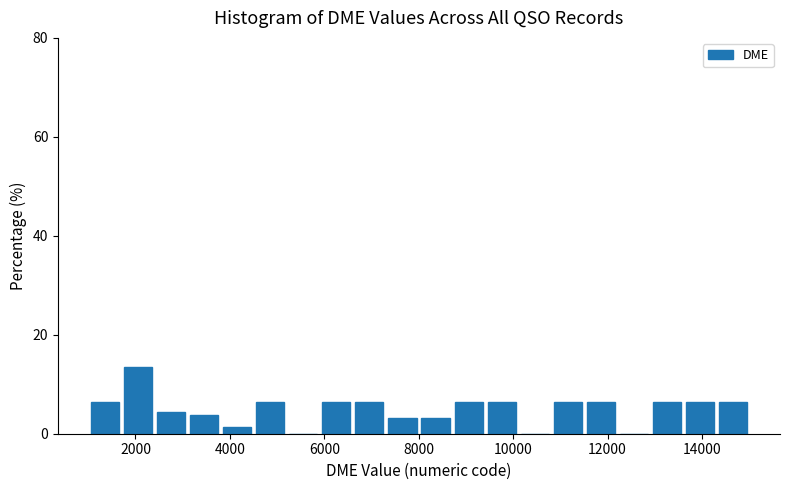

Around what value on the x-axis is the tallest bar? Give the approximate position of its centre, as read against the axis.

2000